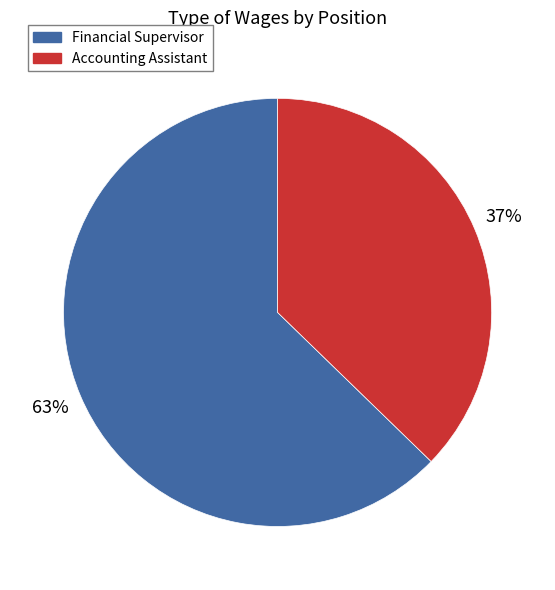

Rank the categories by value from highest to lowest.

Financial Supervisor, Accounting Assistant